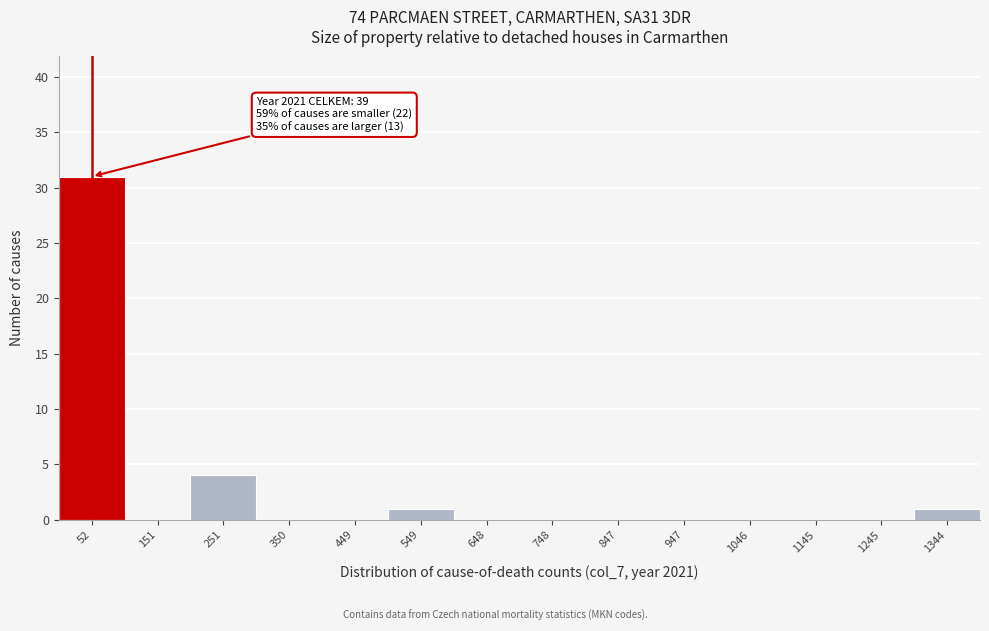

Which range on the x-axis has the tallest bar?

0 to 100